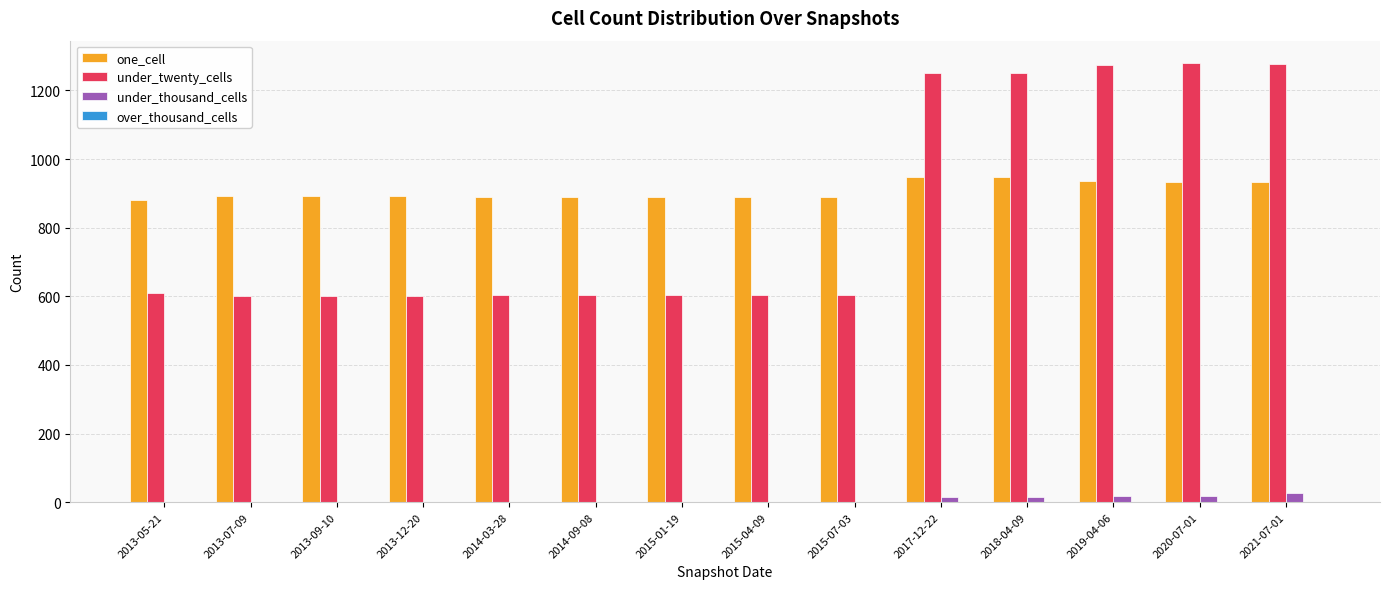

How many values in the under_thousand_cells series exceed 0?

5